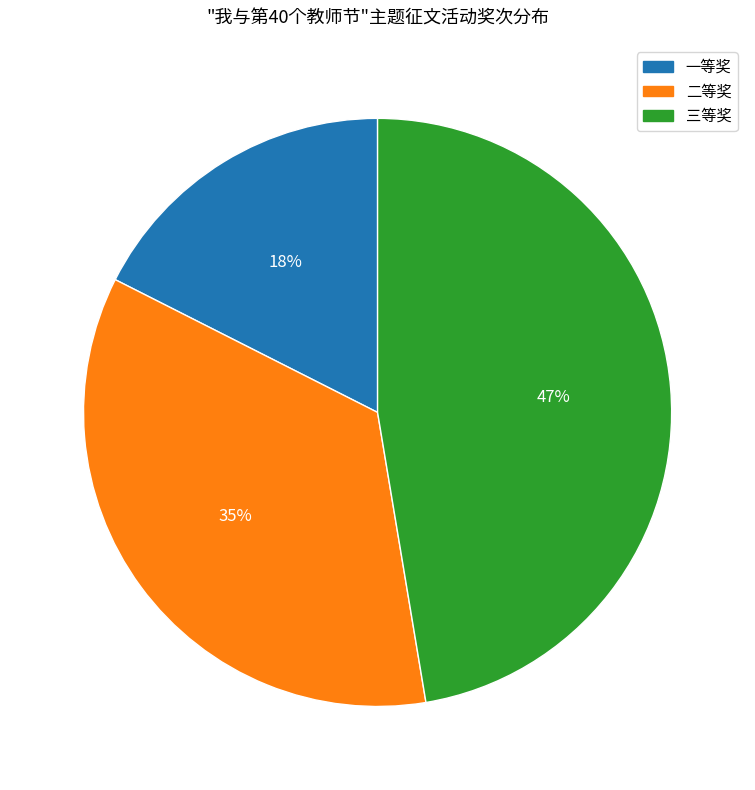

Between 一等奖 and 三等奖, which is larger?

三等奖